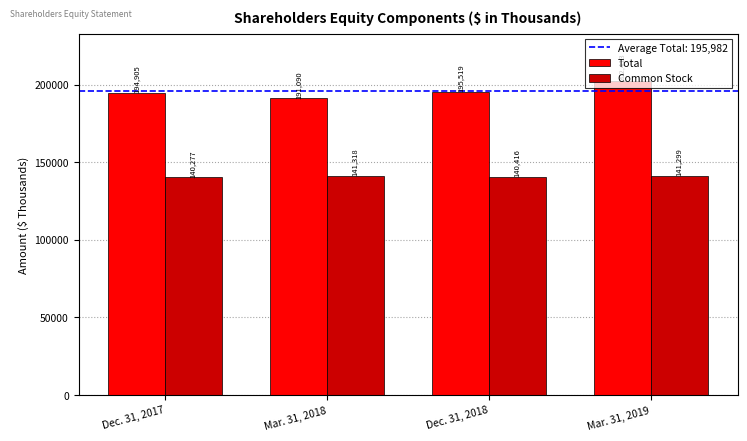

Are the bars grouped side by side (vs. stacked)?

Yes